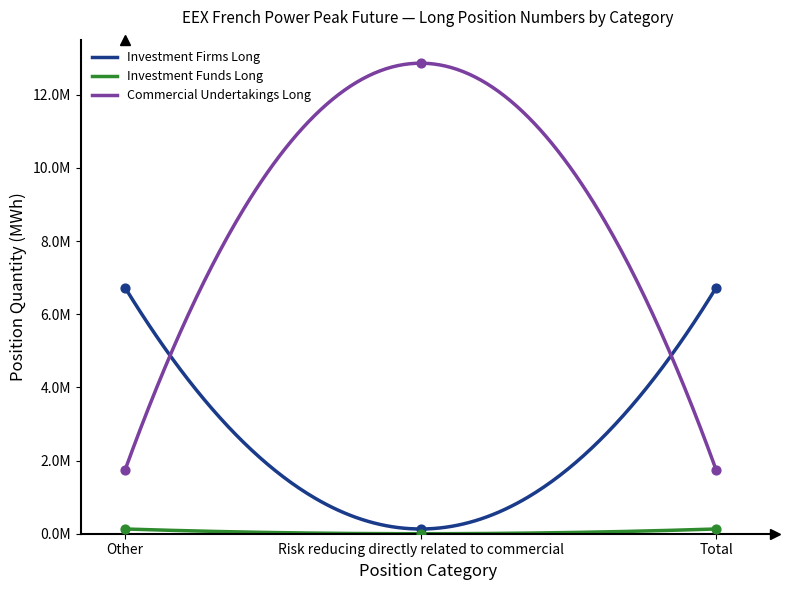

At how many categories does at least one series exceed 6555842?

3